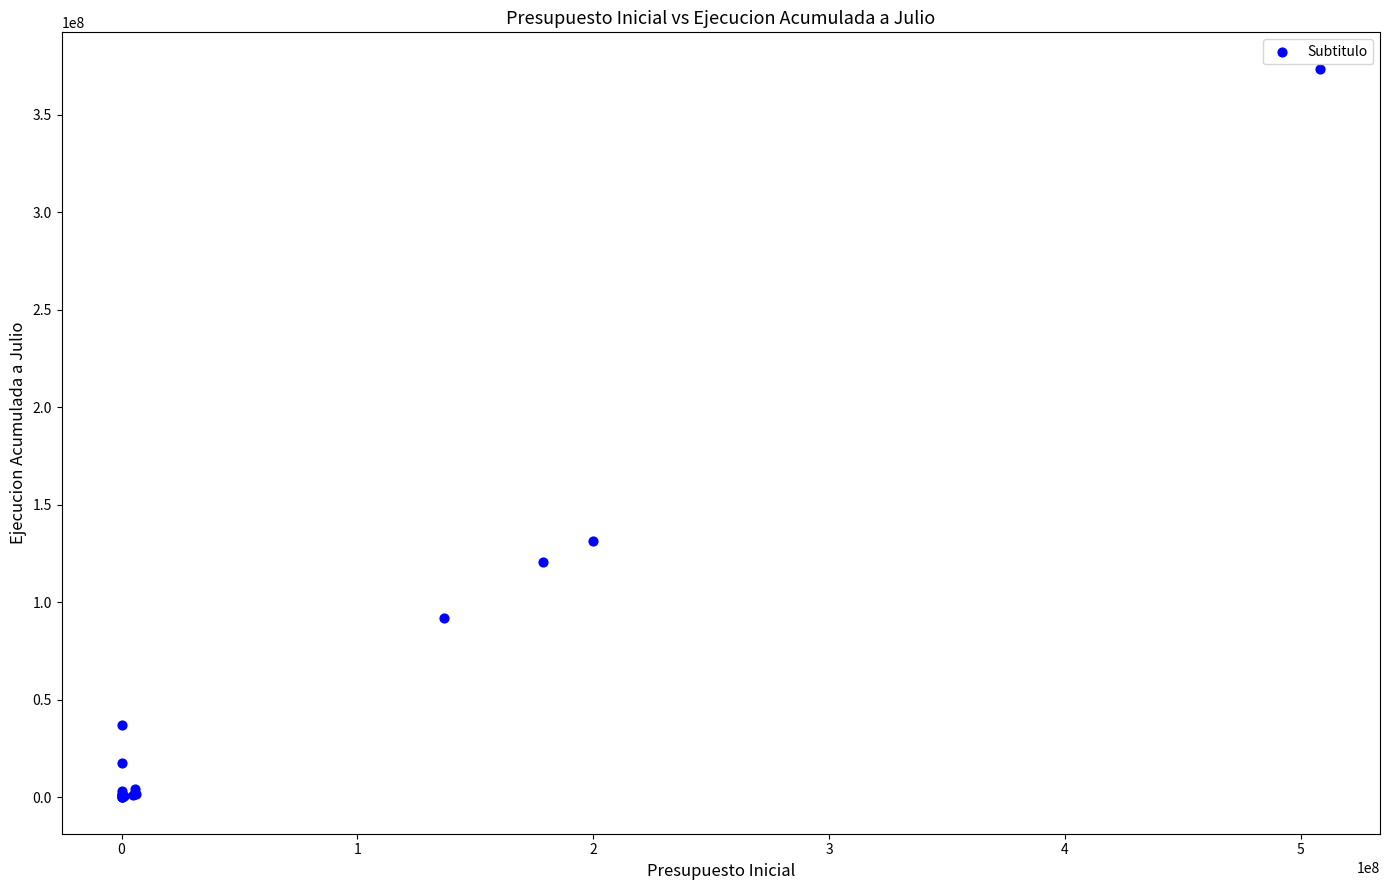

What Y value in the scatter plot is closest to 186772360?

131496708